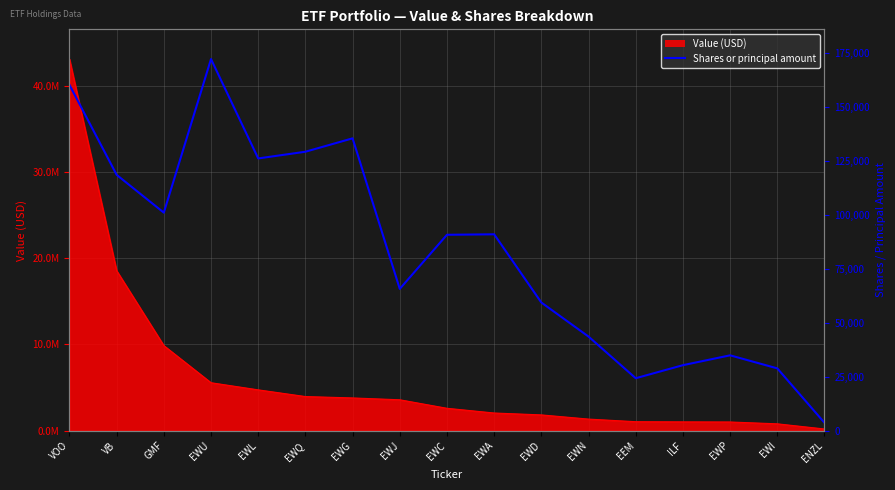

Reading left to right, list all the values displayed in this chart.

VOO=160156	VB=118482	GMF=100968	EWU=172097	EWL=126077	EWQ=129182	EWG=135385	EWJ=65672	EWC=90724	EWA=90940	EWD=59353	EWN=43578	EEM=24291	ILF=30332	EWP=34897	EWI=28856	ENZL=3664